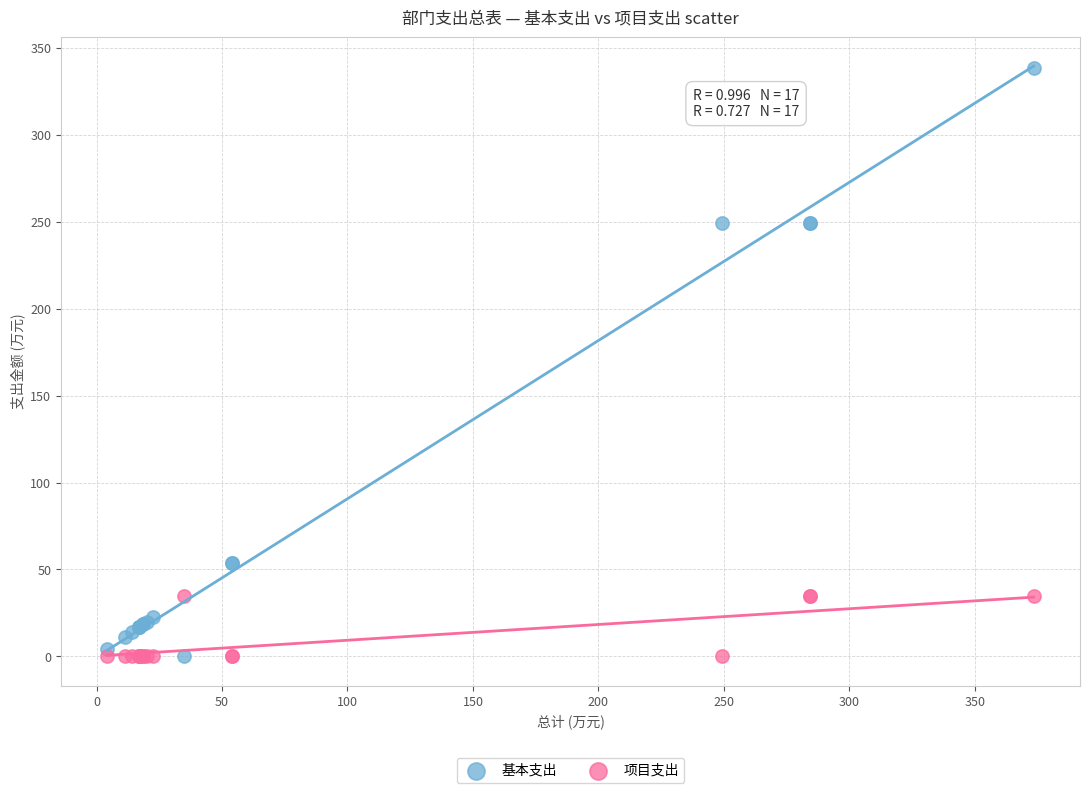

Which series contains the highest Y value?

基本支出